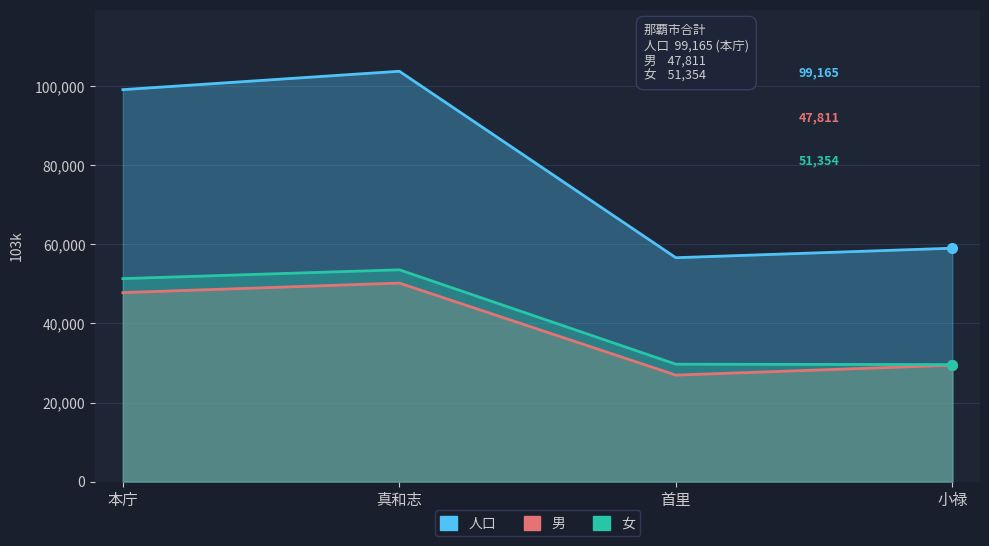

True or false: 男 and 女 intersect in this chart.

False